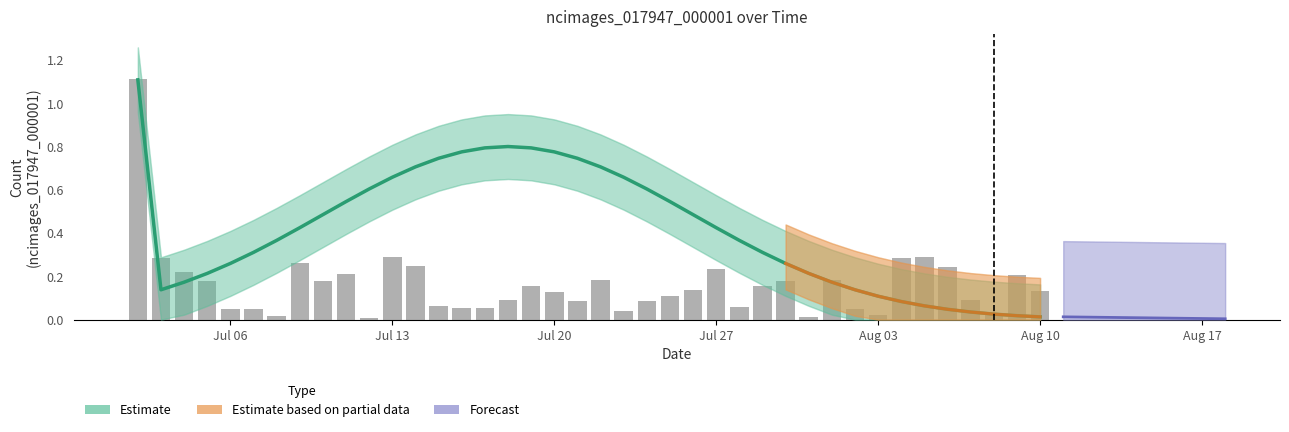

Which label corresponds to the largest value in the chart?

2020-07-02